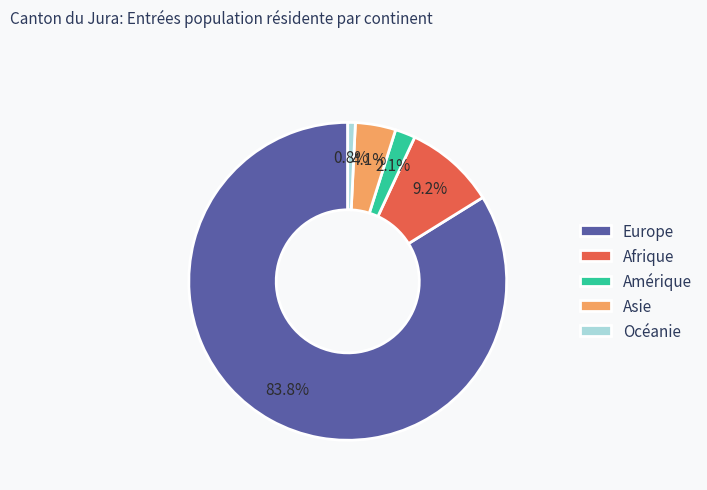

Is there any slice that represents more than half of the pie?

Yes